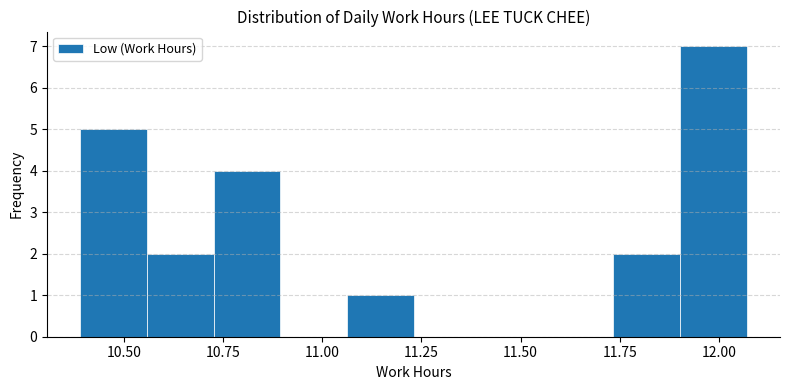

Around what value on the x-axis is the tallest bar? Give the approximate position of its centre, as read against the axis.

12.00